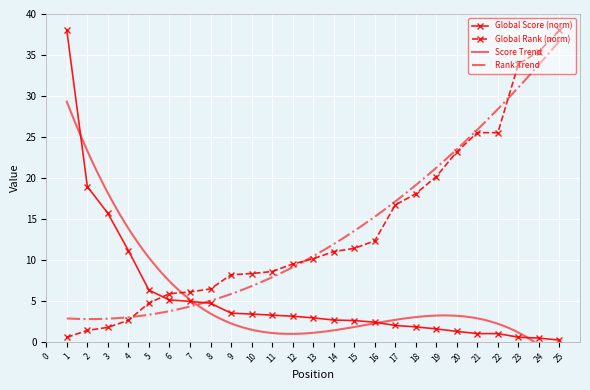

What is the difference between the maximum and minimum values in the Global Rank (scaled) series?

37.5